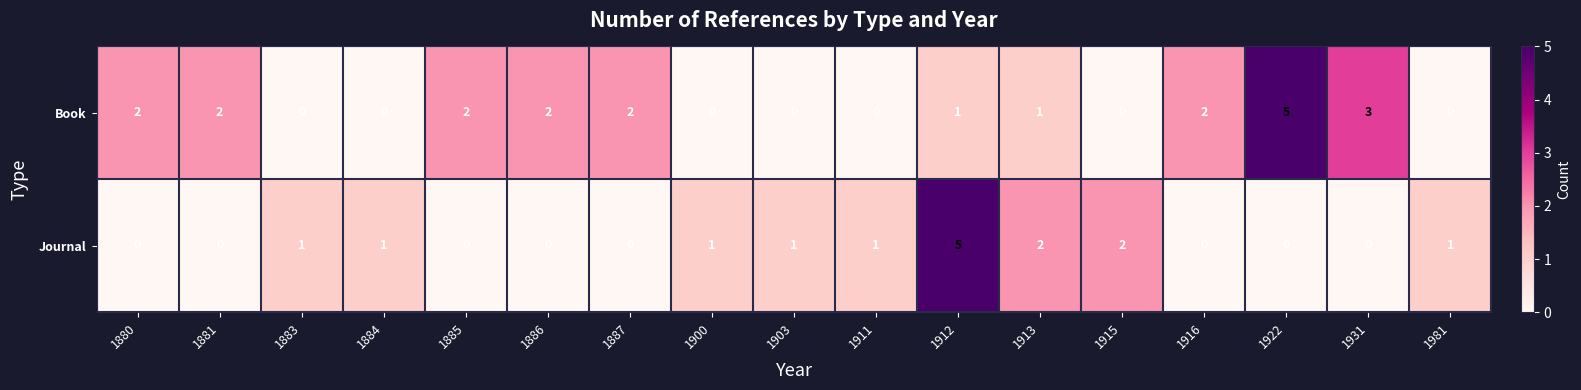

What is the difference between the maximum and minimum values in the Book series?

5